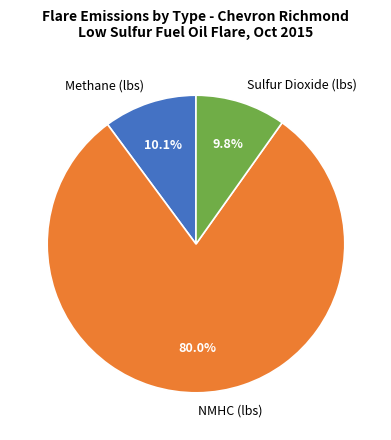

What percentage is the Sulfur Dioxide (lbs) slice, to the nearest percent?

10%